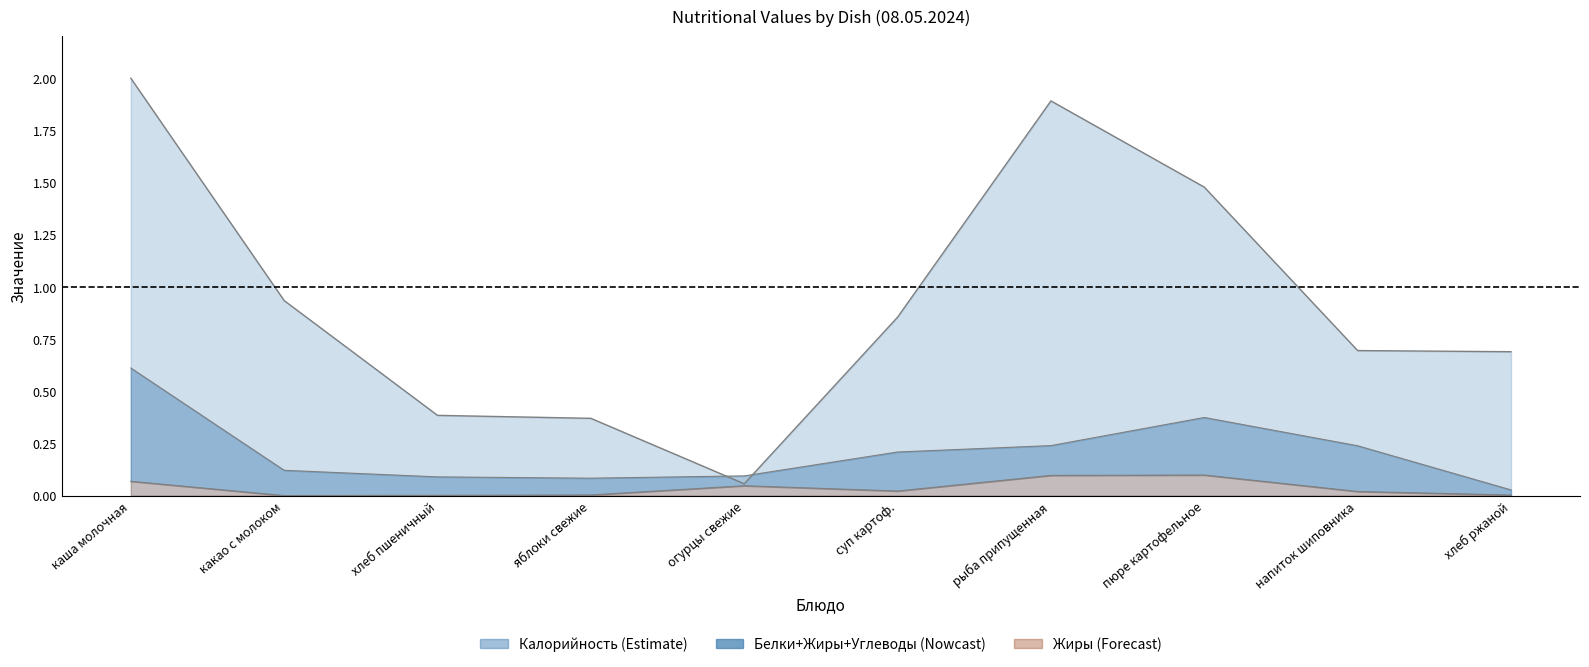

Which series has the largest total across all categories?

Калорийность